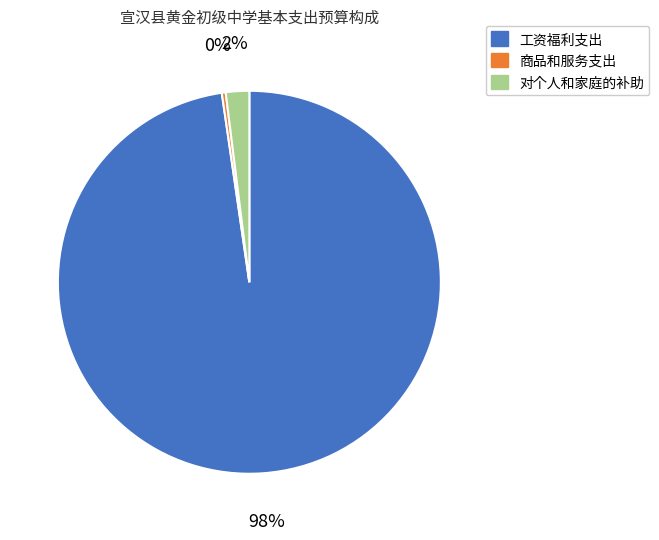

Combined, do 工资福利支出 and 商品和服务支出 account for over 50%?

Yes